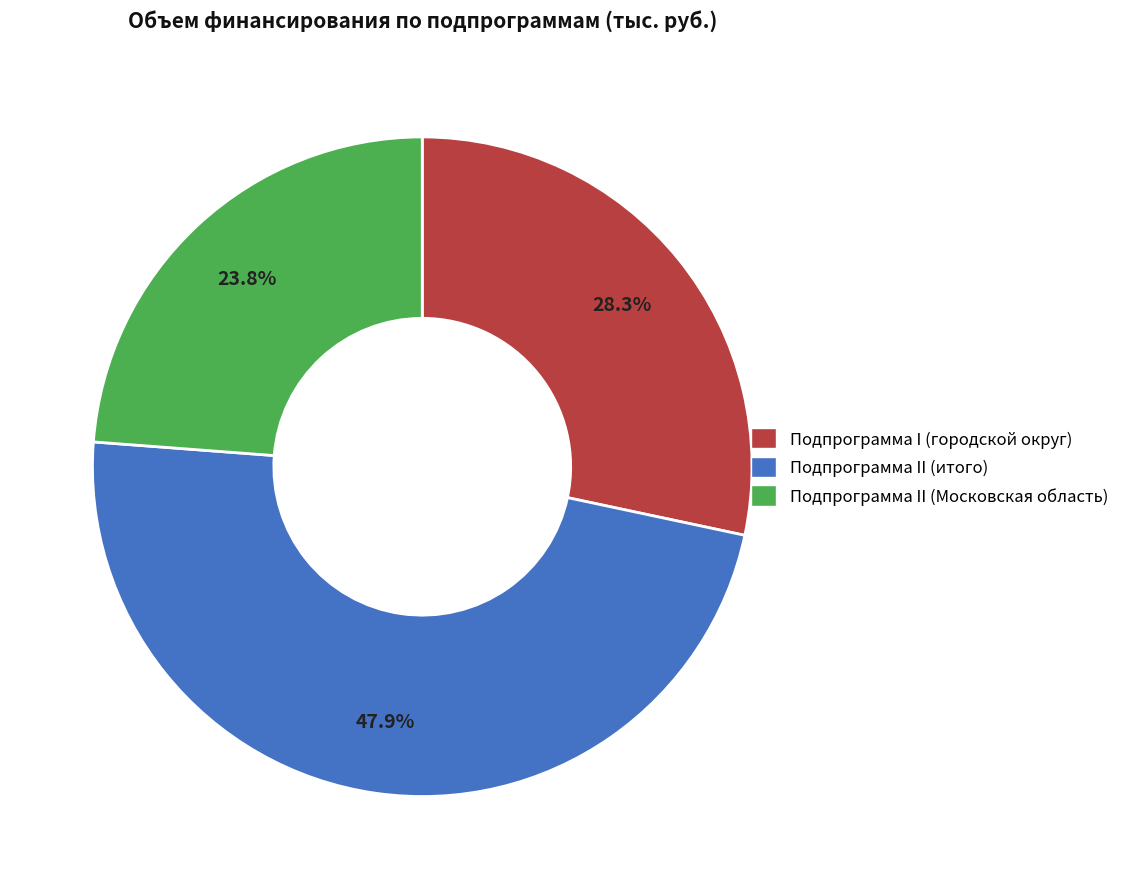

Does any single category account for the majority?

No